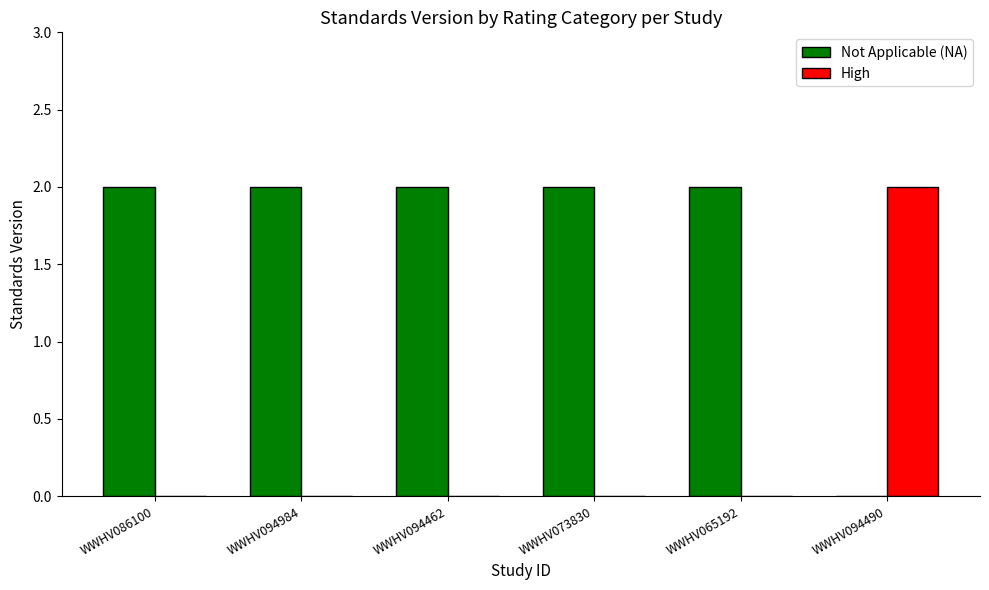

What is the maximum value for Not Applicable (NA)?

2